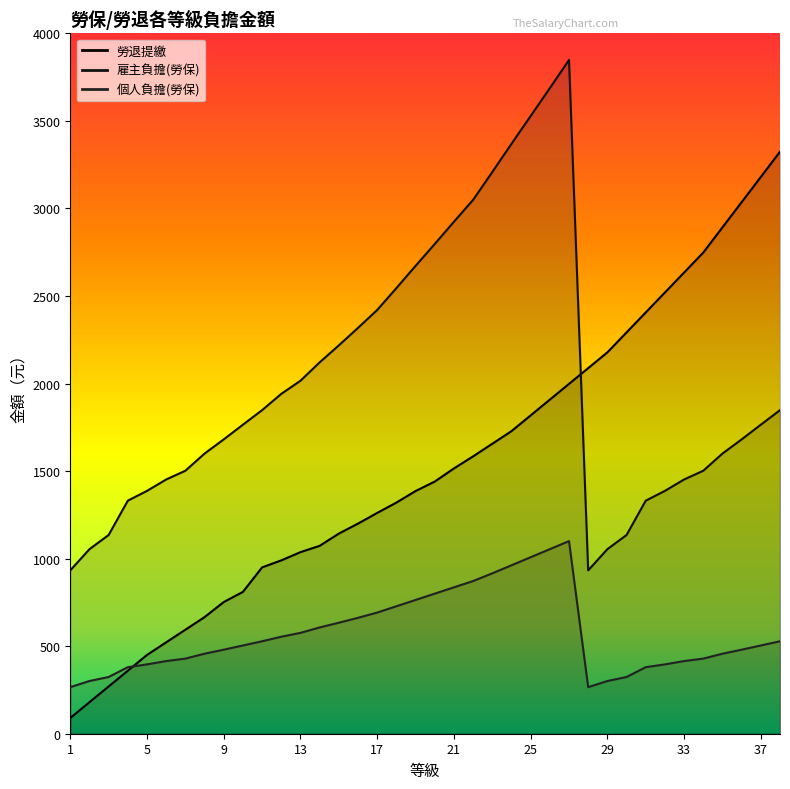

How many data points in 勞退提繳 are above 1440?

18